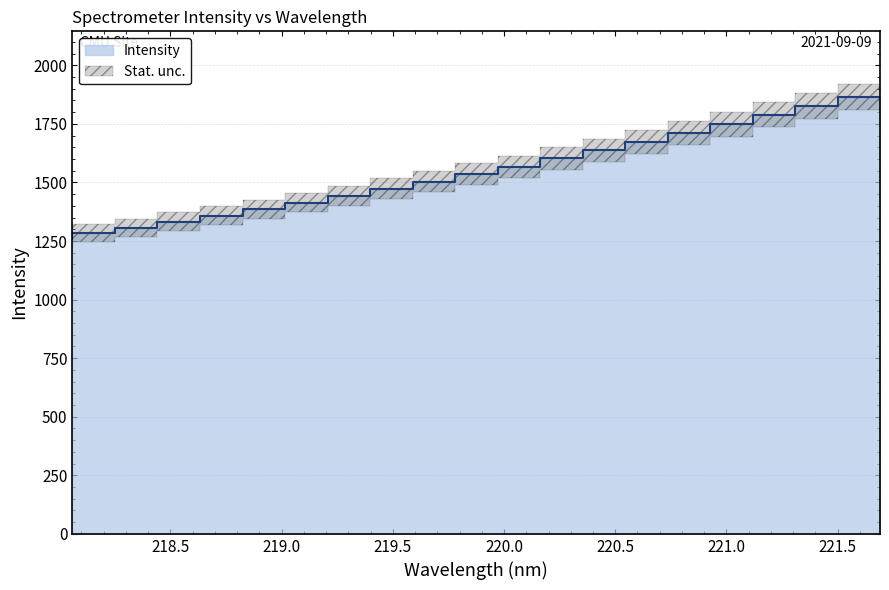

What is the difference between the maximum and minimum values?

607.0